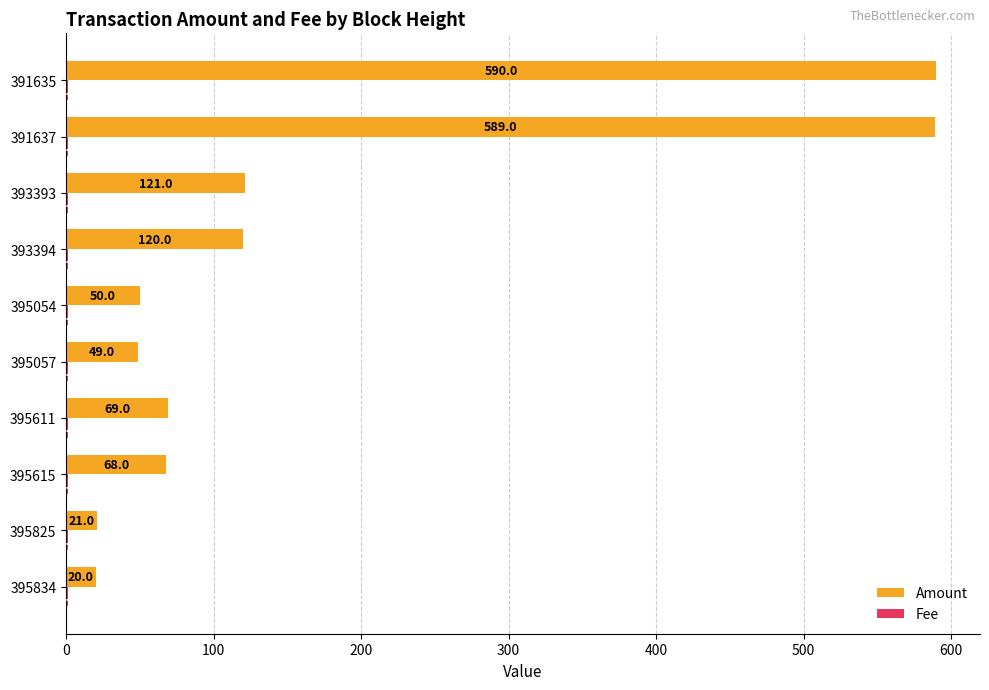

Which category has the highest value in the Amount series?

391635